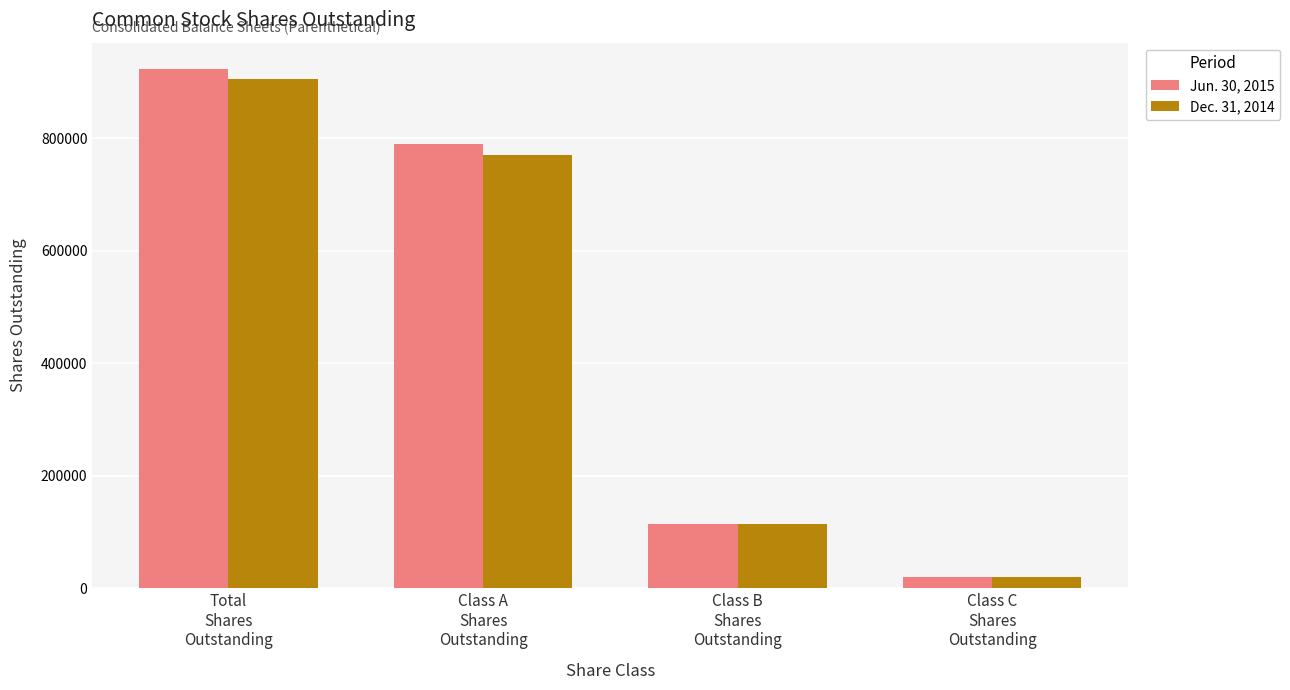

Reading left to right, what are all the values shown in this chart?

Jun. 30, 2015: 924106	789556	114033	20517
Dec. 31, 2014: 905860	770658	114685	20517